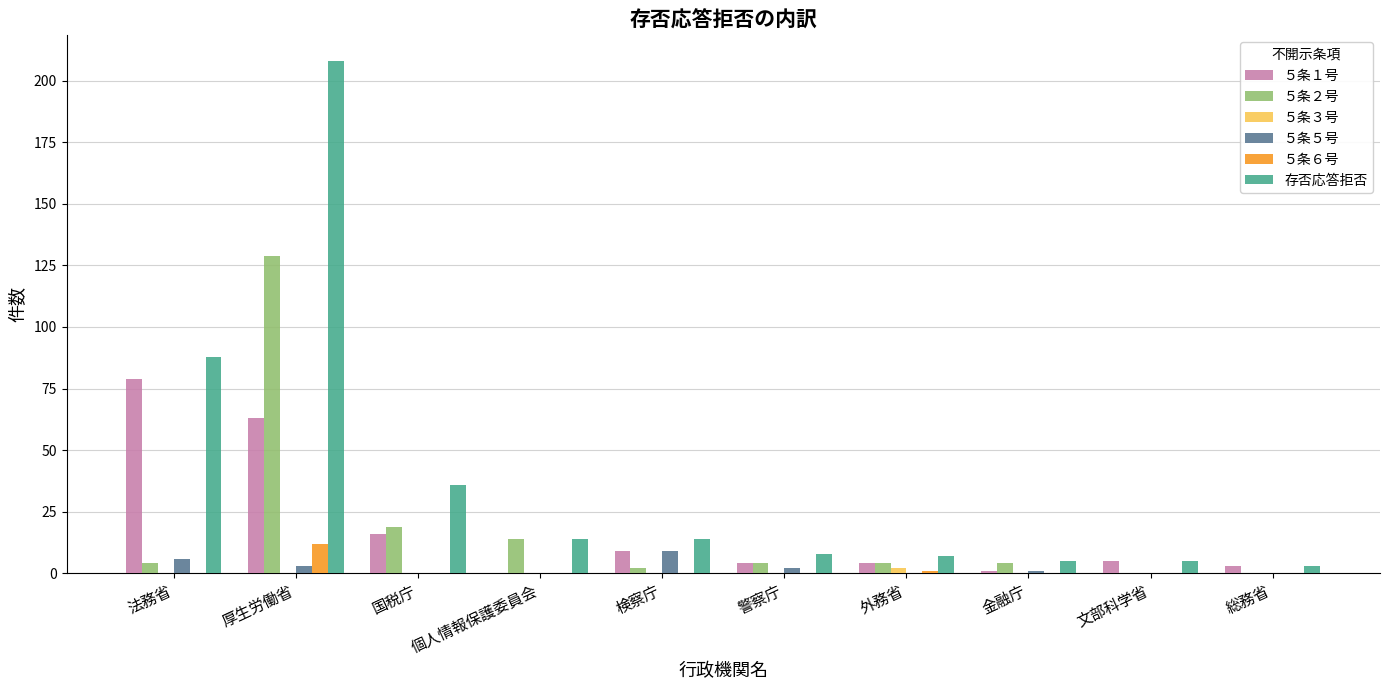

The ５条６号 series shows 0 at 総務省. True or false?

True